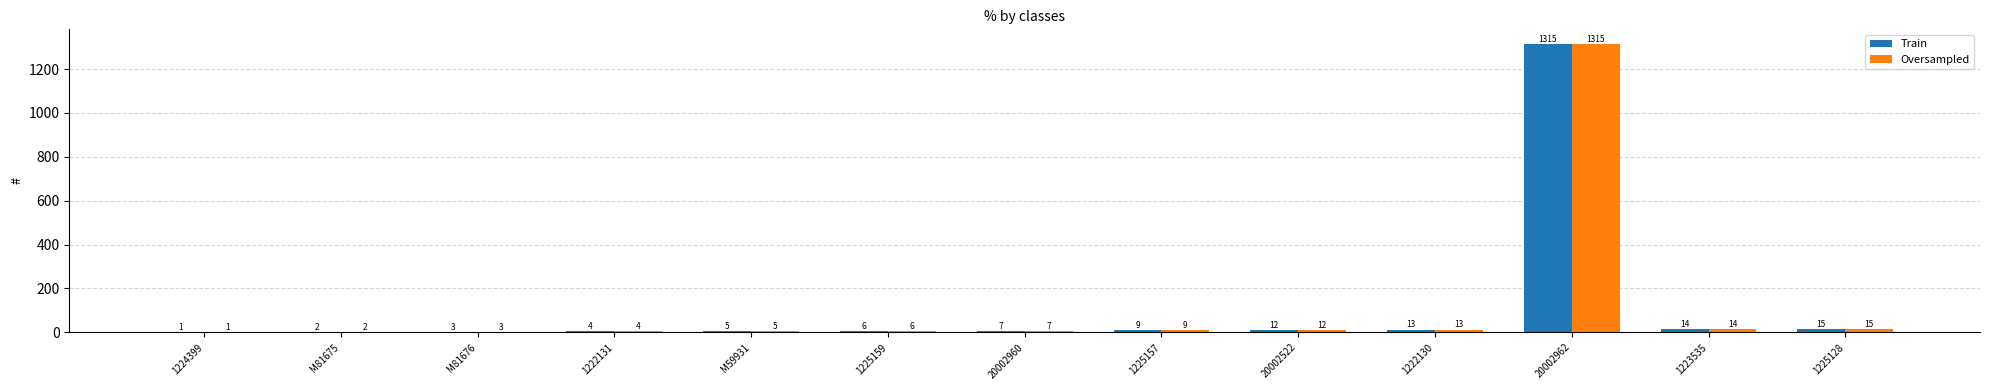

Reading left to right, transcribe all the data shown in this chart.

Train: 1224399=1	M81675=2	M81676=3	1222131=4	M59931=5	1225159=6	20002960=7	1225157=9	20002522=12	1222130=13	20002962=1315	1223535=14	1225128=15
Oversampled: 1224399=1	M81675=2	M81676=3	1222131=4	M59931=5	1225159=6	20002960=7	1225157=9	20002522=12	1222130=13	20002962=1315	1223535=14	1225128=15